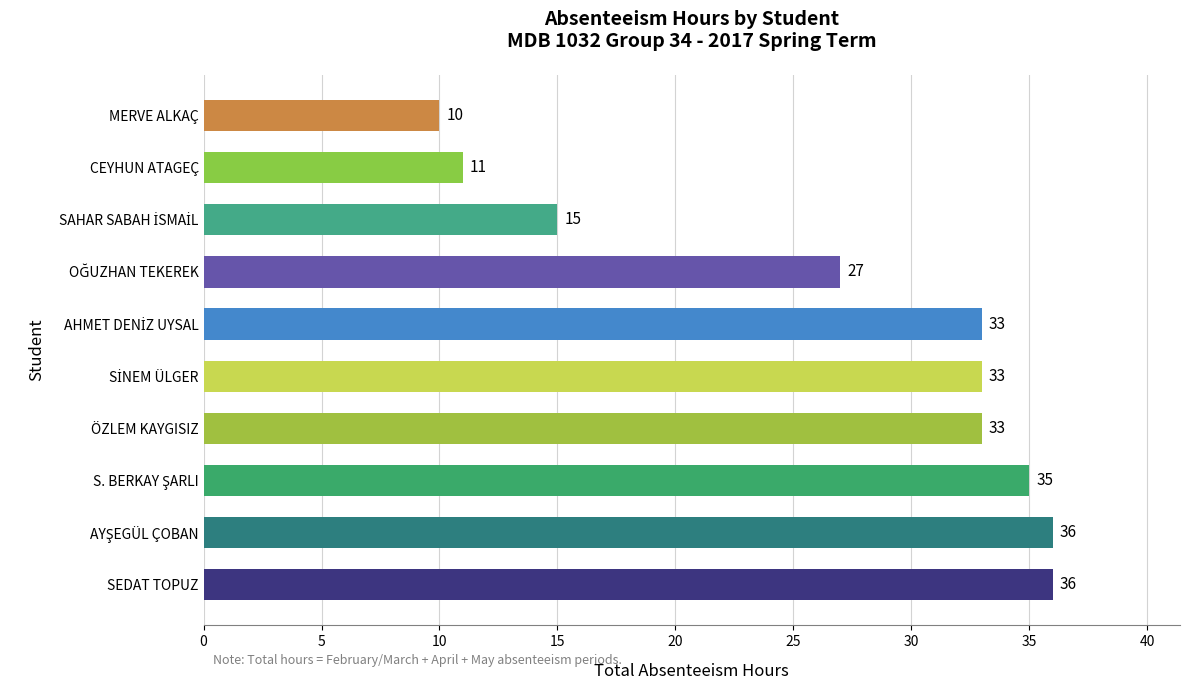

Which category has the lowest value across all series?

MERVE ALKAÇ